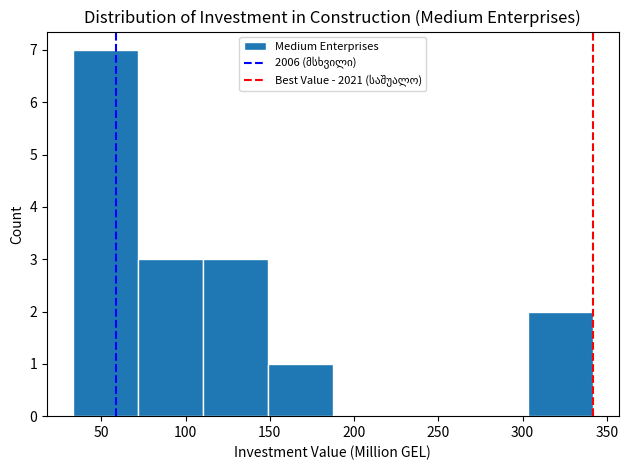

Which range on the x-axis has the tallest bar?

35 to 70